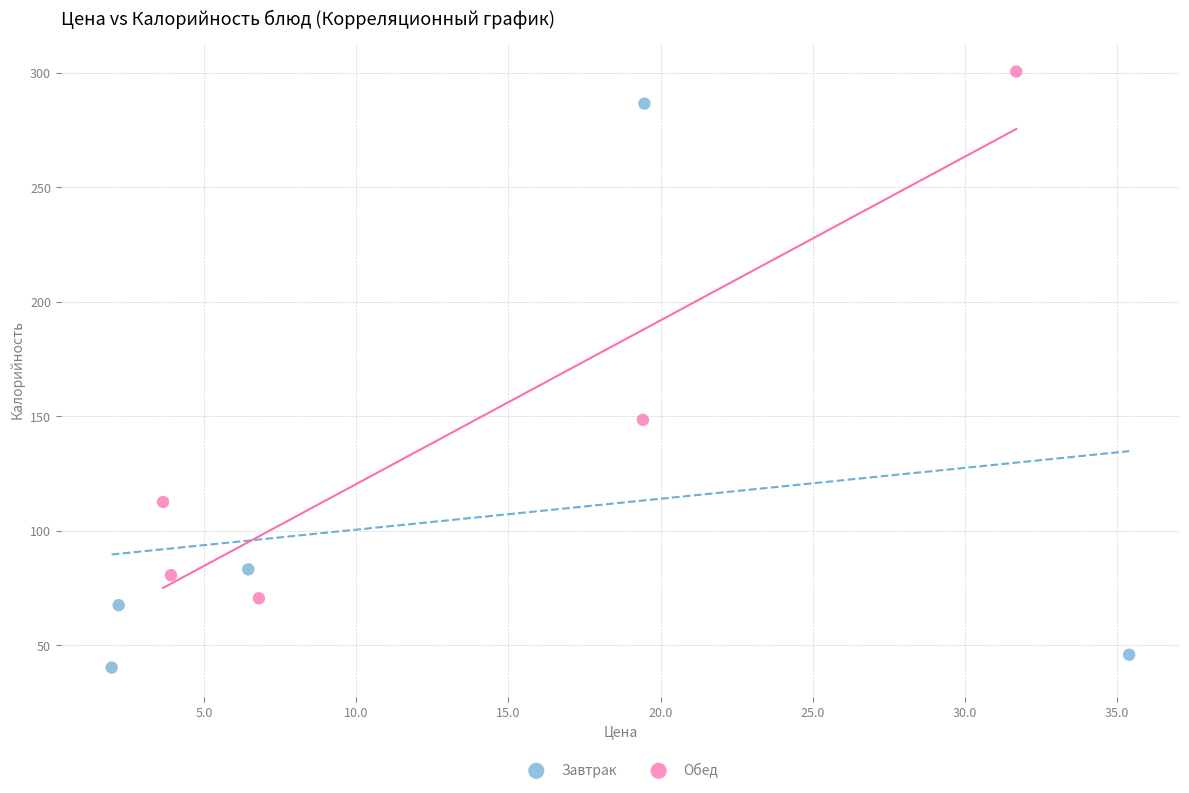

Which series reaches the minimum Y coordinate?

Завтрак